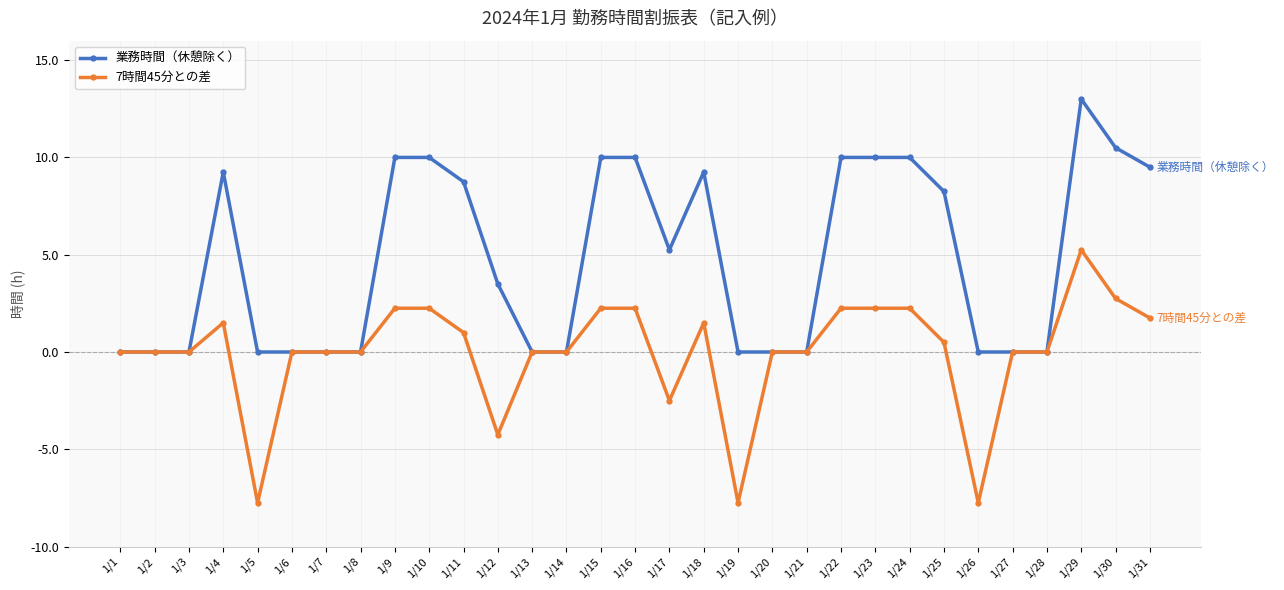

At 1/23, list the series in order from smallest to largest.

7時間45分との差, 業務時間（休憩除く）